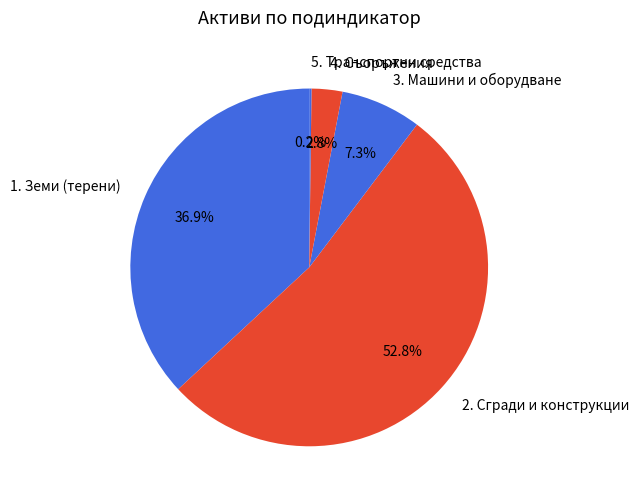

The 2. Сгради и конструкции slice represents 41% of the pie. True or false?

False